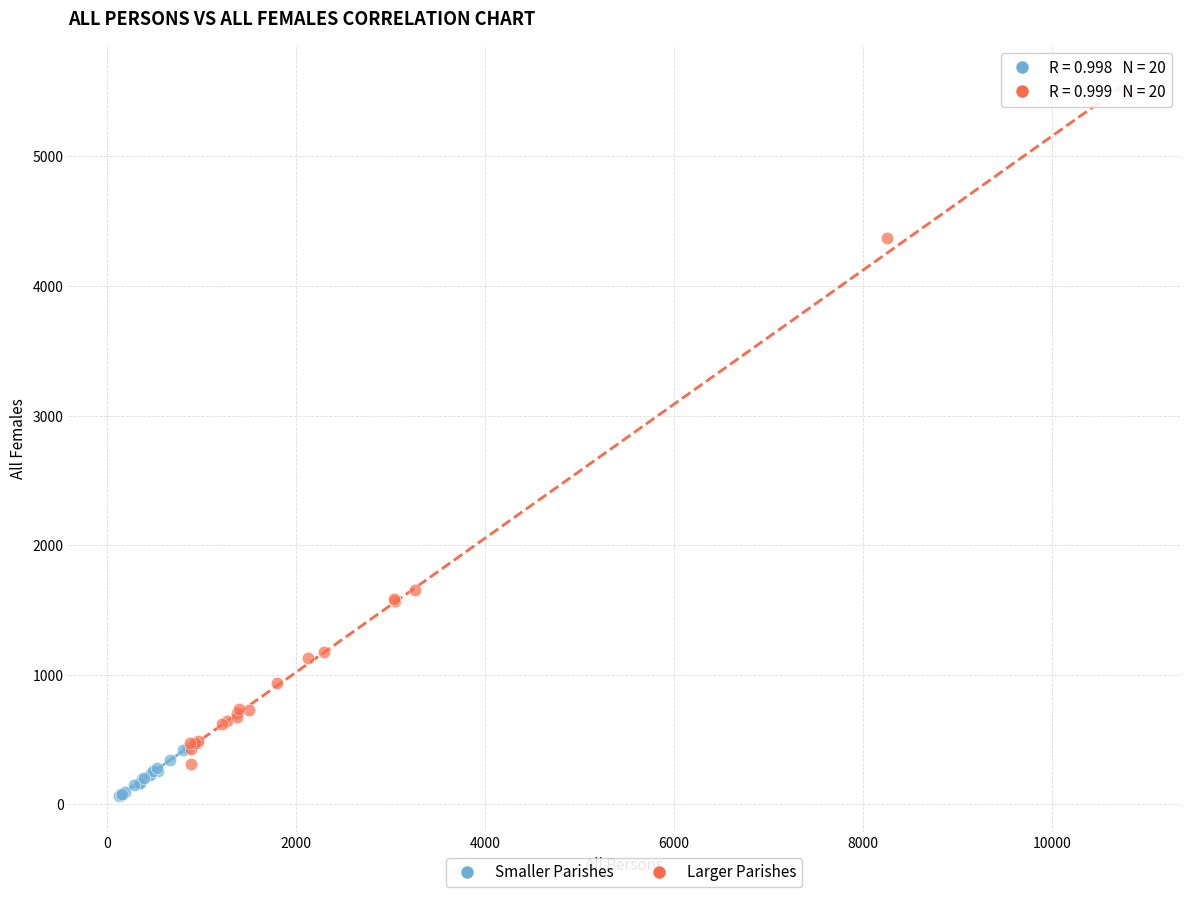

Which series contains the lowest Y value?

Smaller Parishes